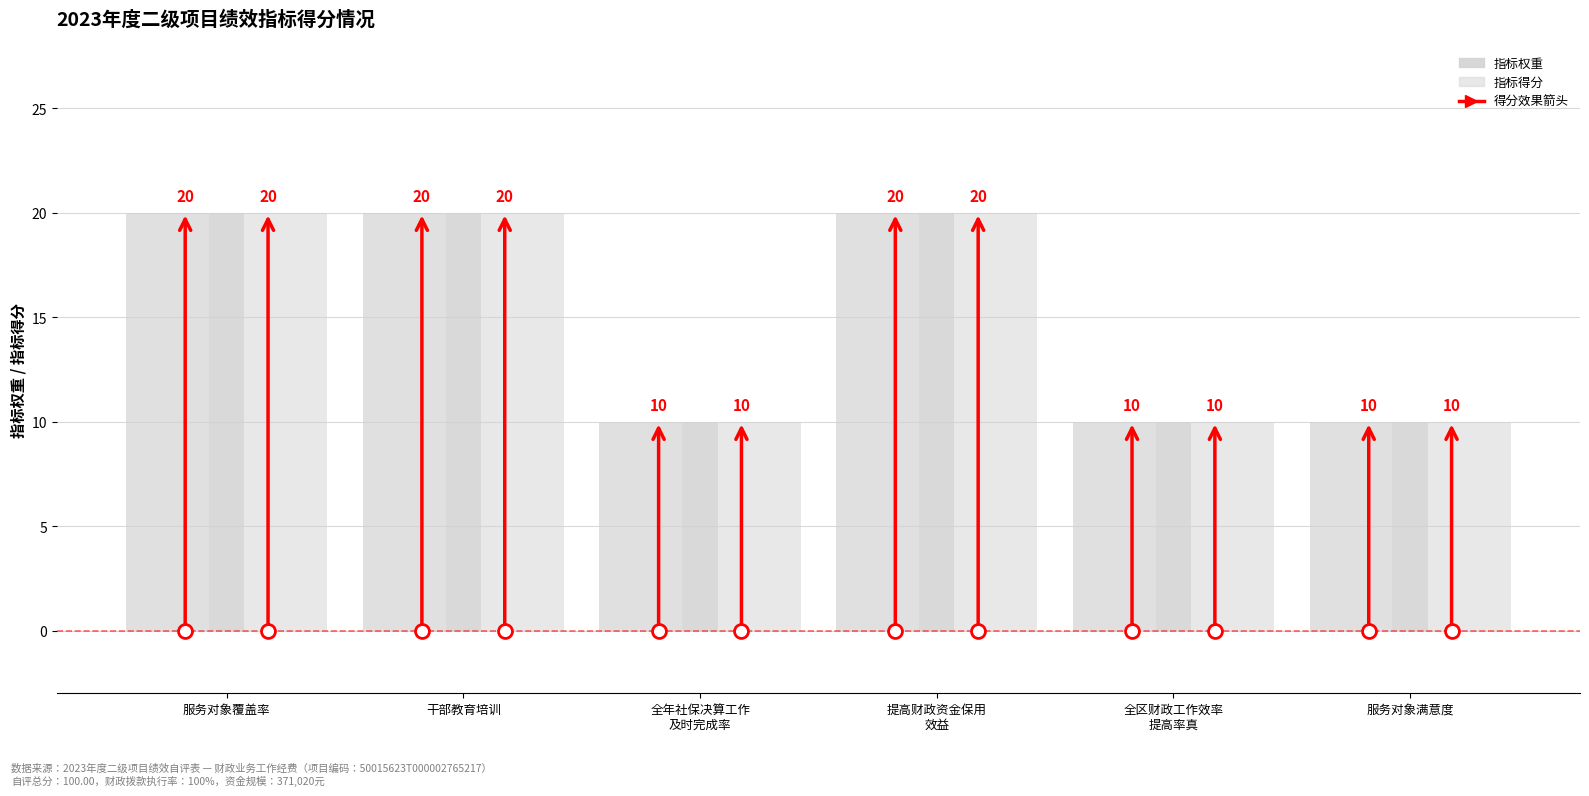

Reading left to right, extract all data points from this chart.

指标权重: 服务对象覆盖率=20	干部教育培训=20	全年社保决算工作及时完成率=10	提高财政资金保用效益=20	全区财政工作效率提高率真=10	服务对象满意度=10
指标得分: 服务对象覆盖率=20	干部教育培训=20	全年社保决算工作及时完成率=10	提高财政资金保用效益=20	全区财政工作效率提高率真=10	服务对象满意度=10